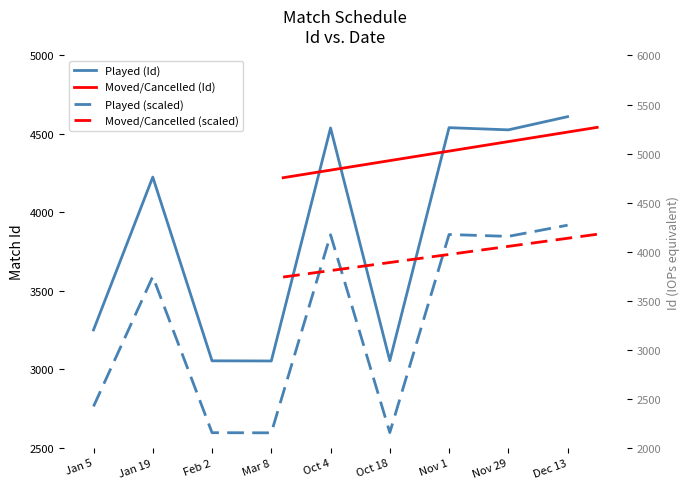

What is the ratio of the value at Oct 4 to the value at Mar 8?

1.5